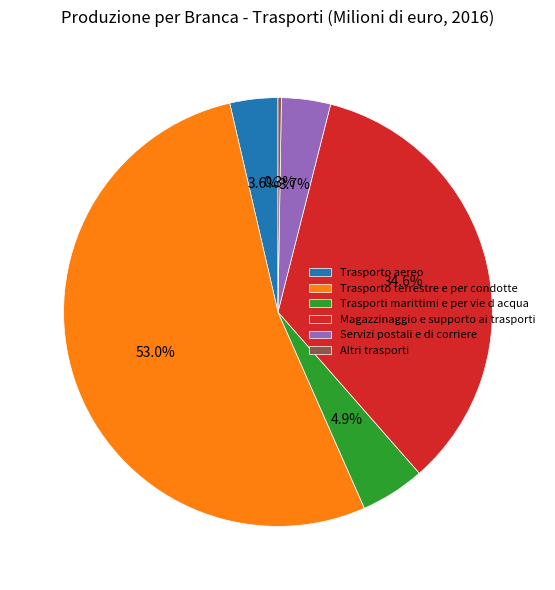

What percentage do Trasporti marittimi e per vie d acqua and Servizi postali e di corriere together represent?

8.6%